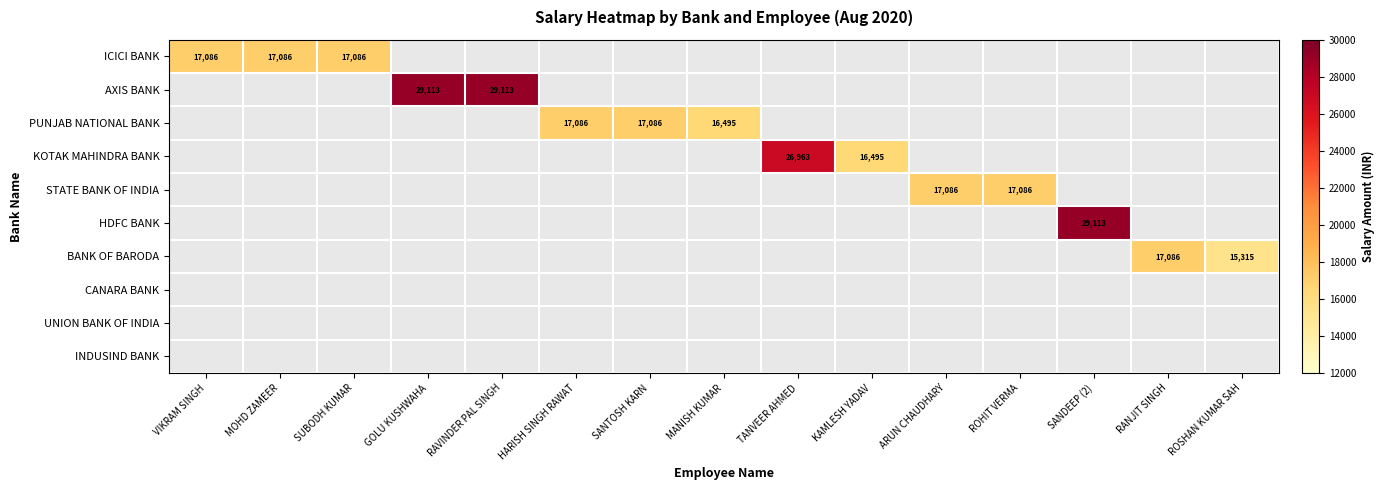

The STATE BANK OF INDIA series shows 17086 at ARUN CHAUDHARY. True or false?

True